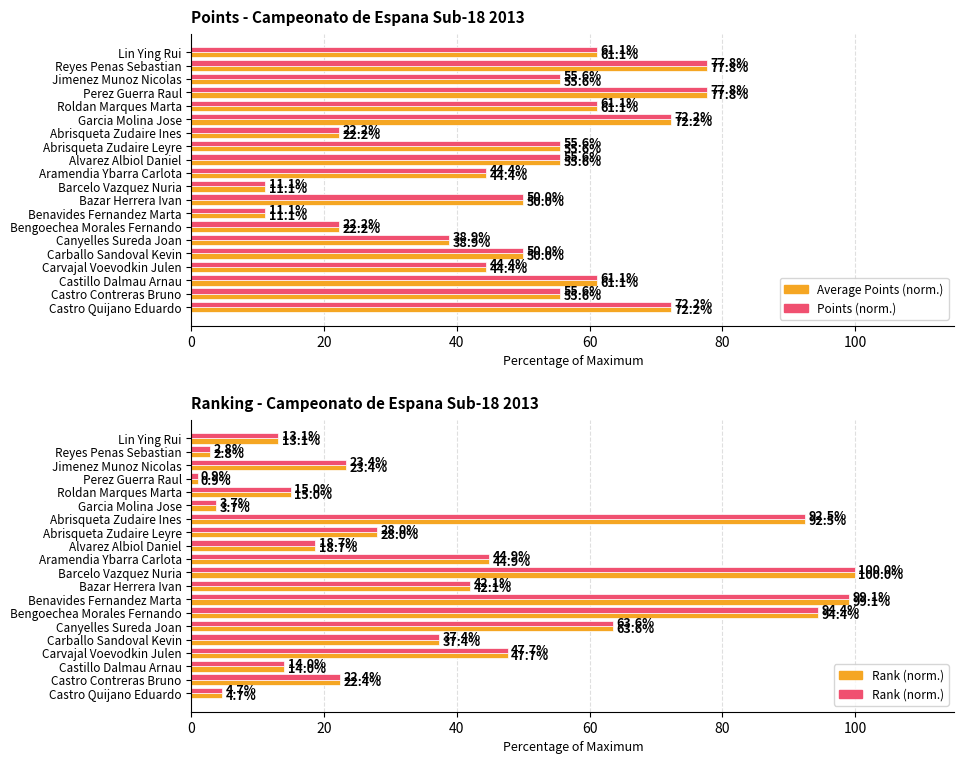

How many values in the Points (norm.) series exceed 55?

11